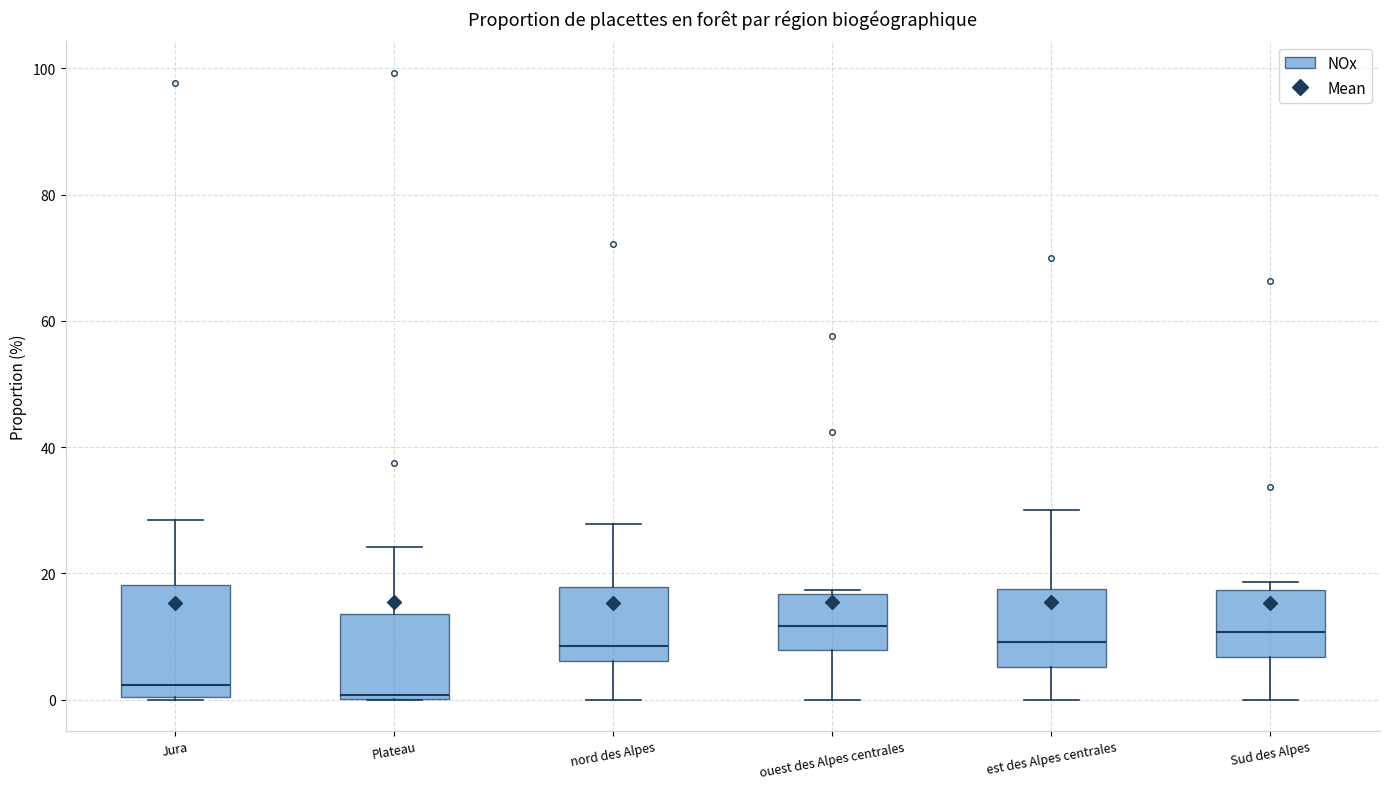

Where is the lower edge of the box for Jura on the y-axis? The values are not printed on the chart, so give them approximately, as read against the axis.

0